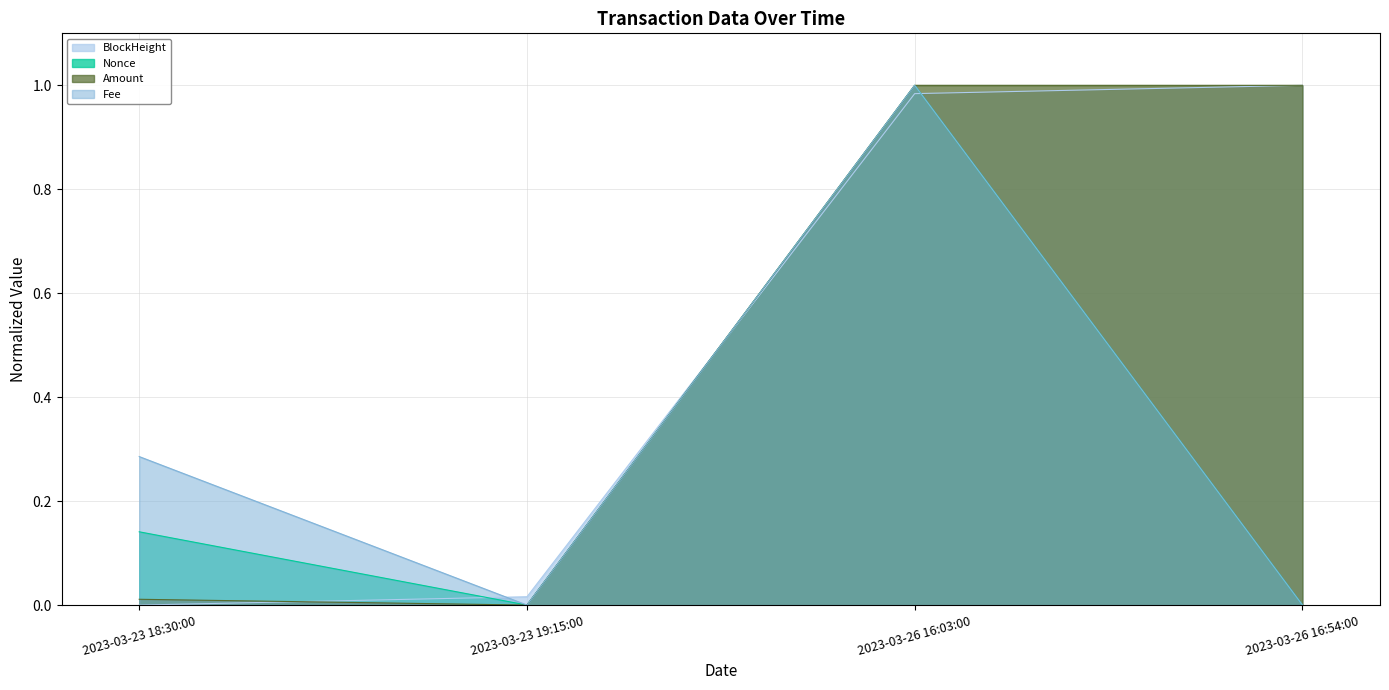

Reading left to right, what are all the values shown in this chart?

BlockHeight: 2023-03-23 18:30:00=0.0	2023-03-23 19:15:00=0.0	2023-03-26 16:03:00=1.0	2023-03-26 16:54:00=1.0
Nonce: 2023-03-23 18:30:00=0.1	2023-03-23 19:15:00=0.0	2023-03-26 16:03:00=1.0	2023-03-26 16:54:00=0.0
Amount: 2023-03-23 18:30:00=0.0	2023-03-23 19:15:00=0.0	2023-03-26 16:03:00=1.0	2023-03-26 16:54:00=1.0
Fee: 2023-03-23 18:30:00=0.3	2023-03-23 19:15:00=0.0	2023-03-26 16:03:00=1.0	2023-03-26 16:54:00=0.0